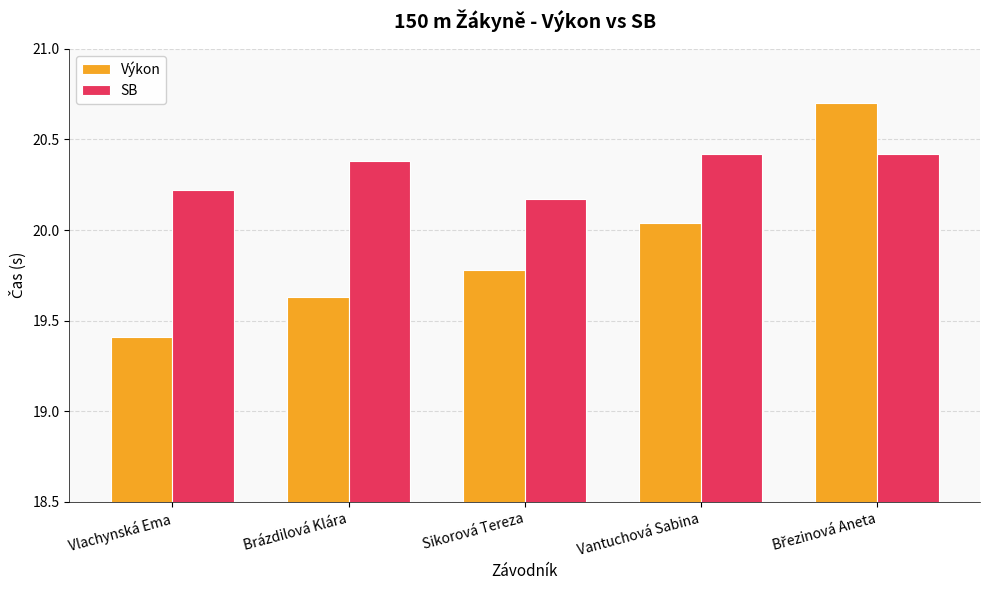

What is the approximate value of Výkon at Vlachynská Ema?

19.4